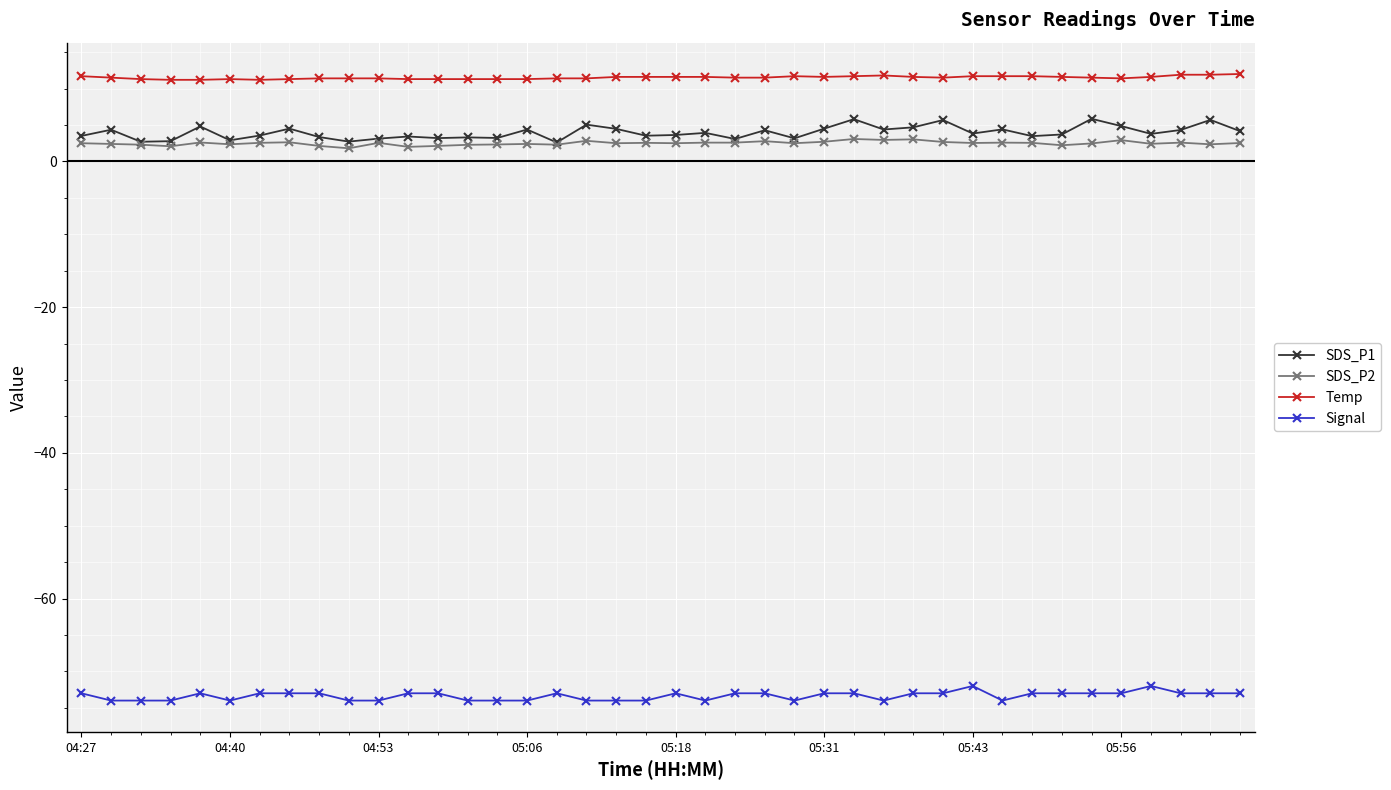

What is the value of the SDS_P1 point at the 34th from the left?

3.7